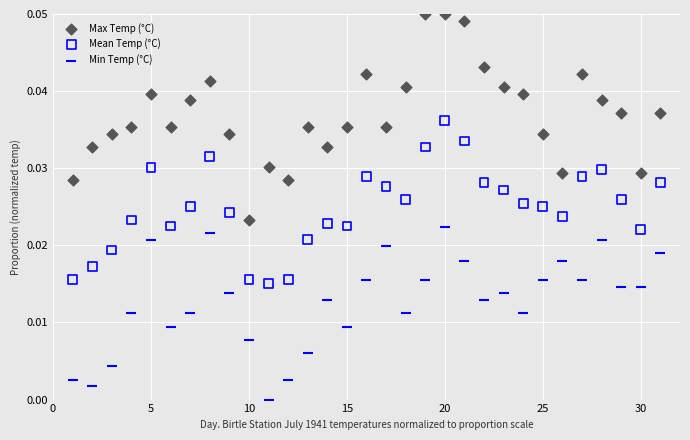

Which series has the largest Y range (max minus min)?

Max Temp (°C)